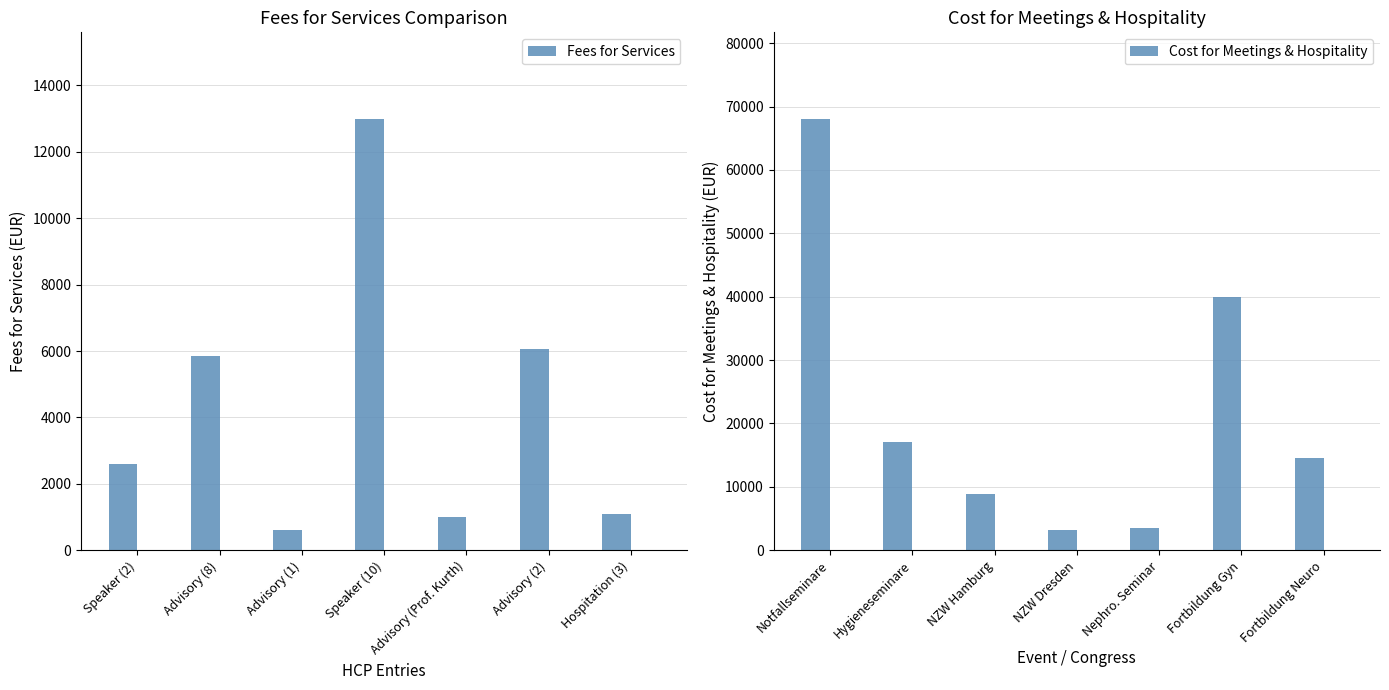

Where is Fees for Services nearest to the value 6800?

Advisory (2)